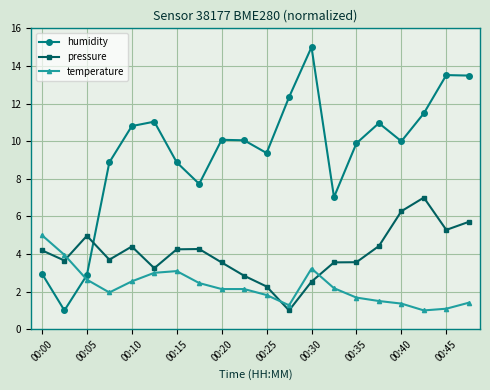

What is the maximum value shown in the chart?

15.0